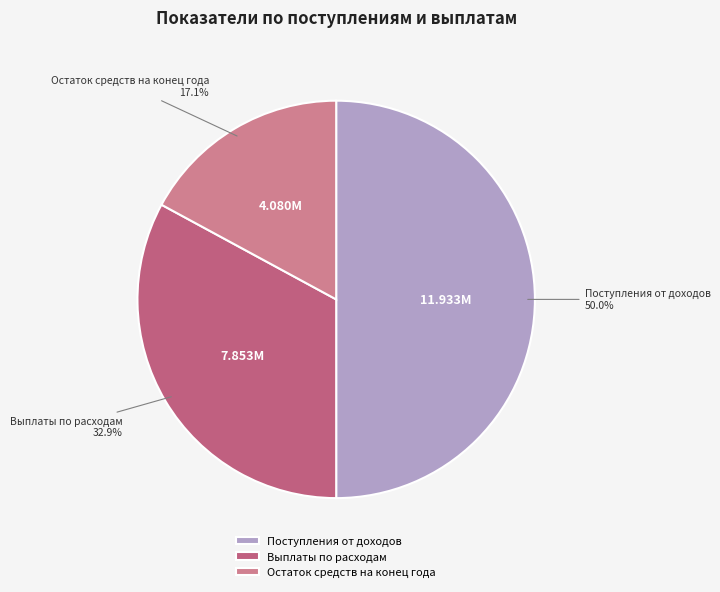

Which slice is the largest?

Поступления от доходов